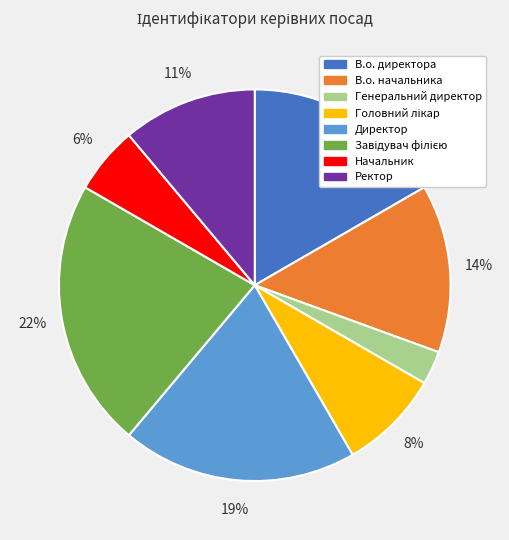

To the nearest percent, what portion does В.о. директора represent?

17%